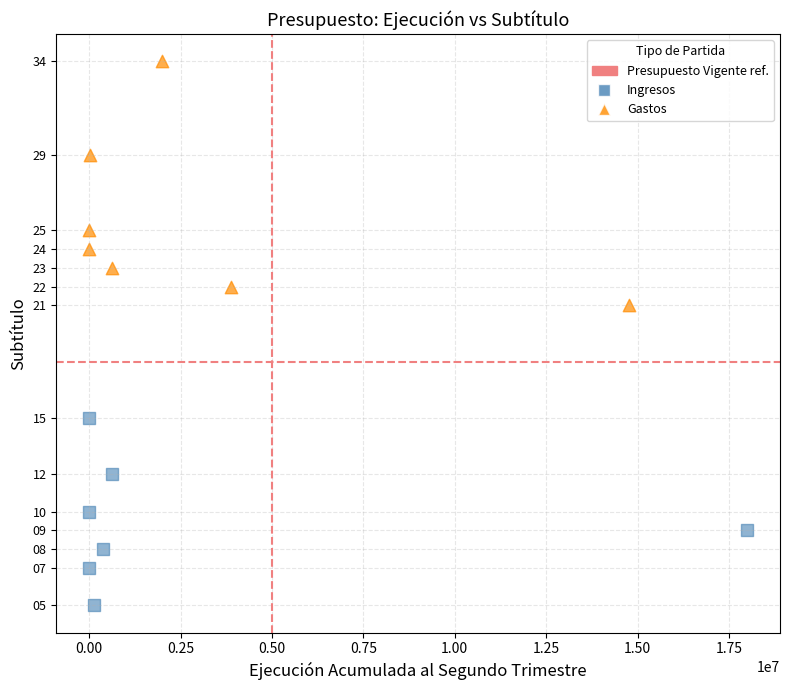

Which series has the widest spread of Y values?

Gastos